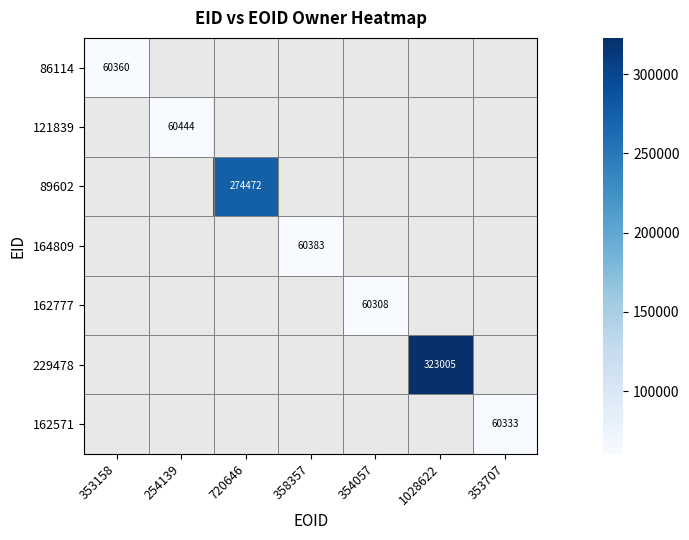

The 86114 series shows 85107 at 353158. True or false?

False